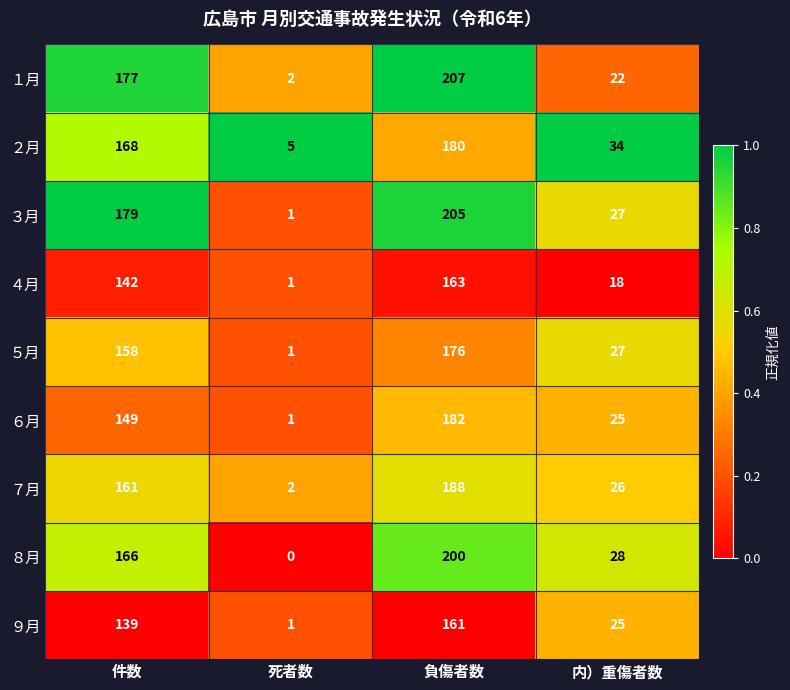

What is the total value across all series at 件数?

1439